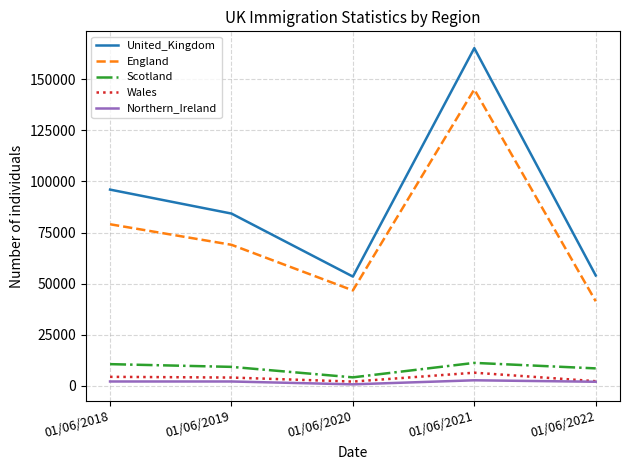

Between 01/06/2019 and 01/06/2022, which series saw the biggest shift?

United_Kingdom